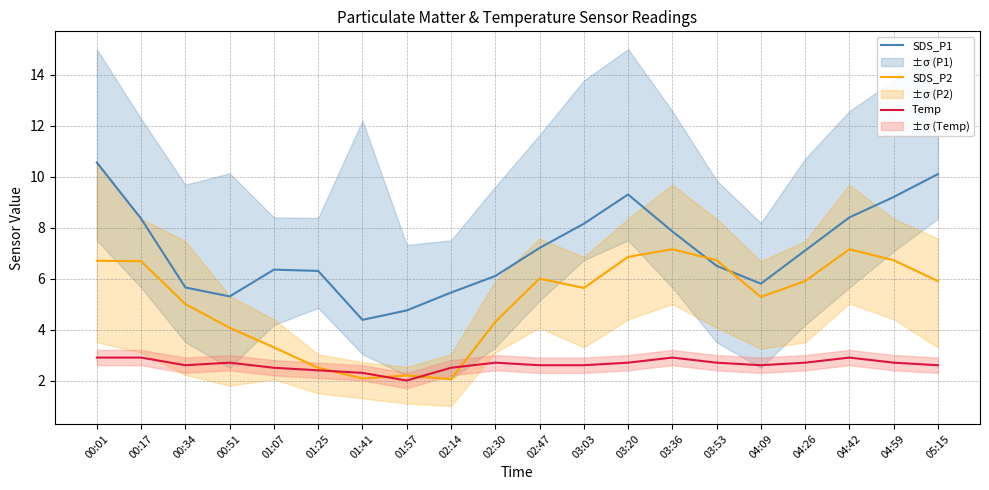

What is the difference between the SDS_P1 values at 04:26 and 03:20?

2.2